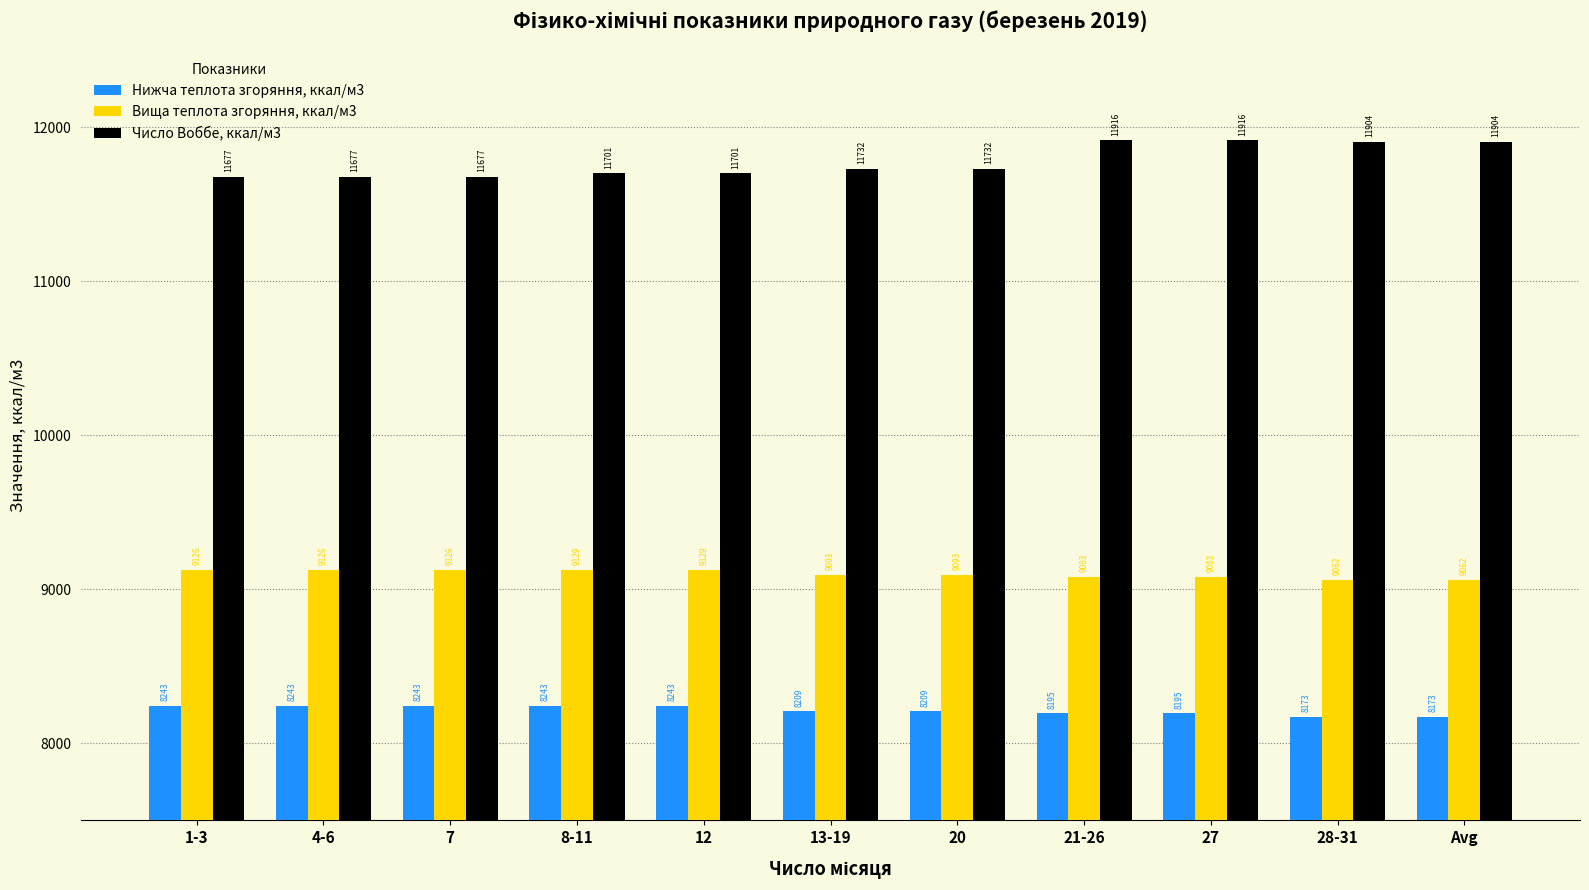

What is the lowest value of the Вища теплота згоряння, ккал/м3 series?

9061.8